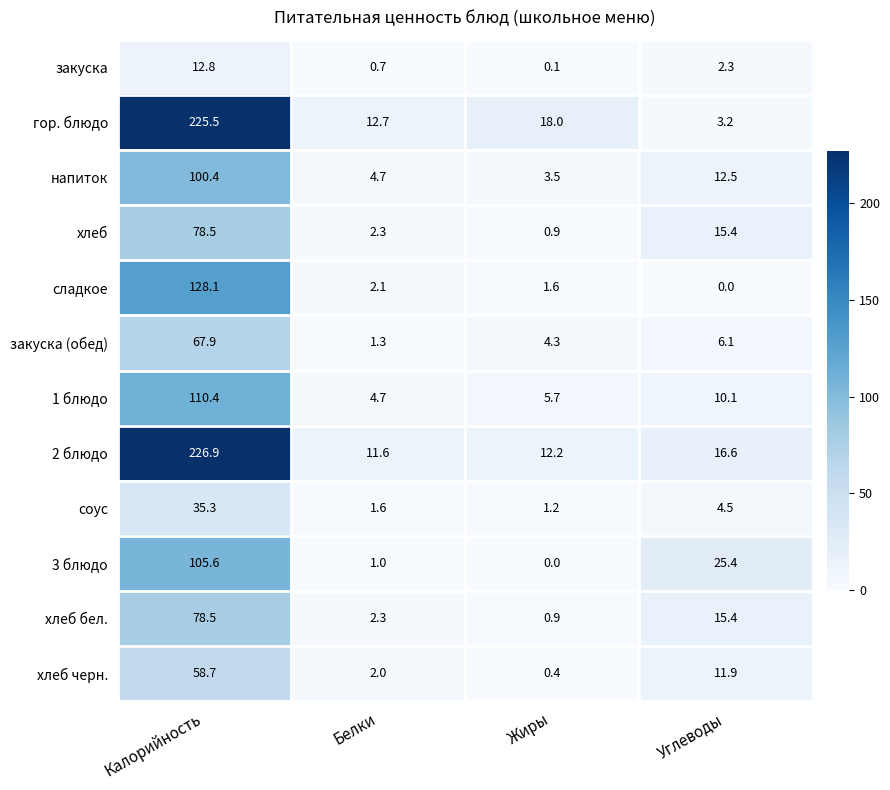

What is the sum of the хлеб values at Белки and Углеводы?

17.7